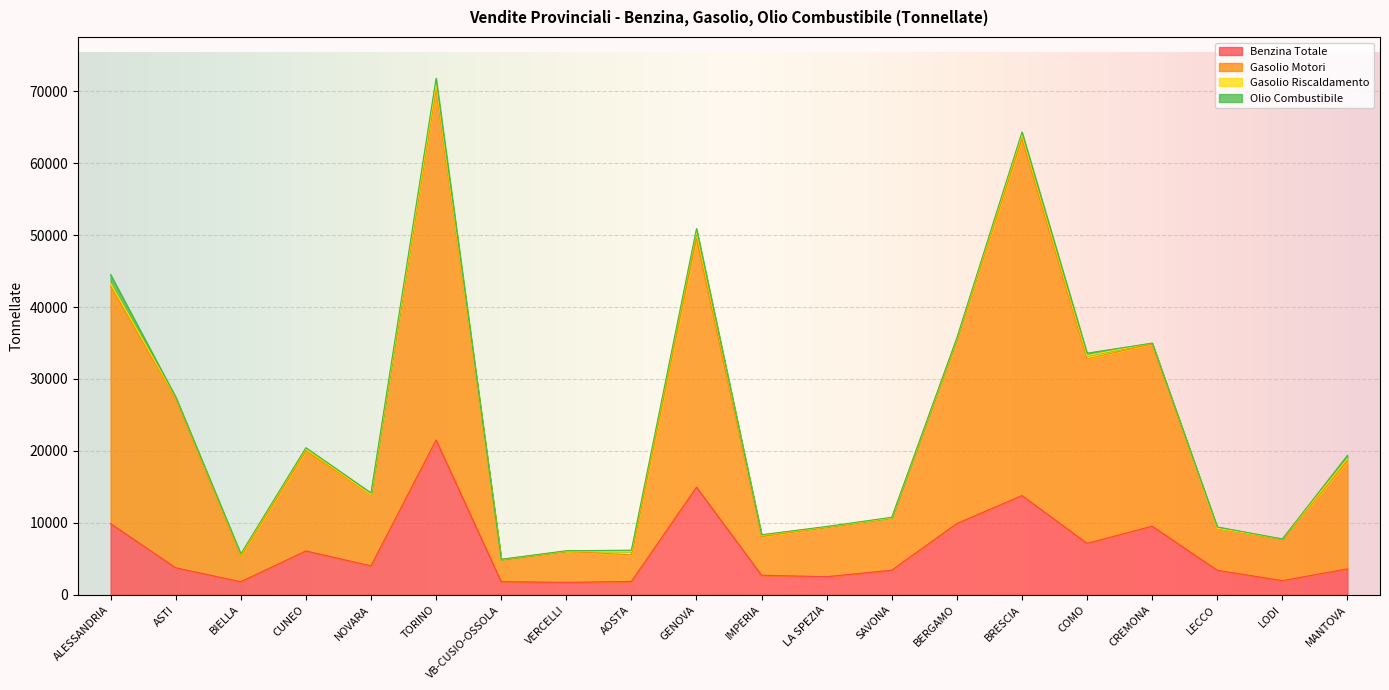

Which series has the widest spread of values?

Gasolio Motori